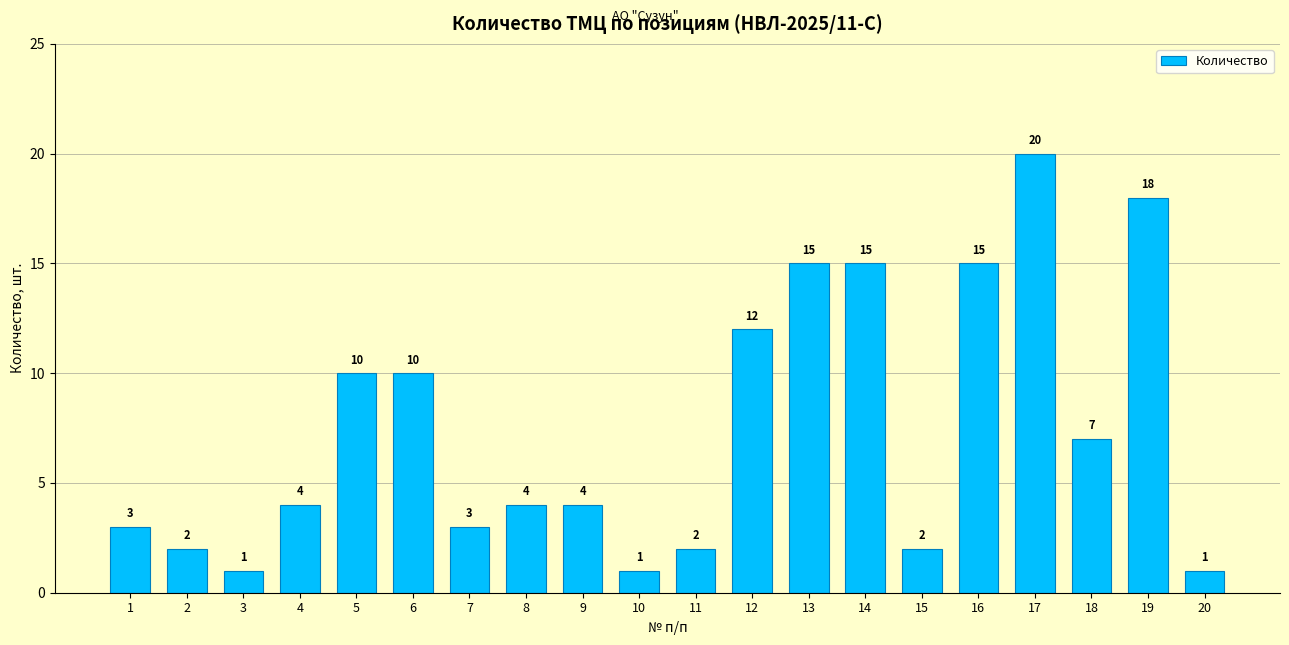

Is it true that the value at 20 is 1?

True